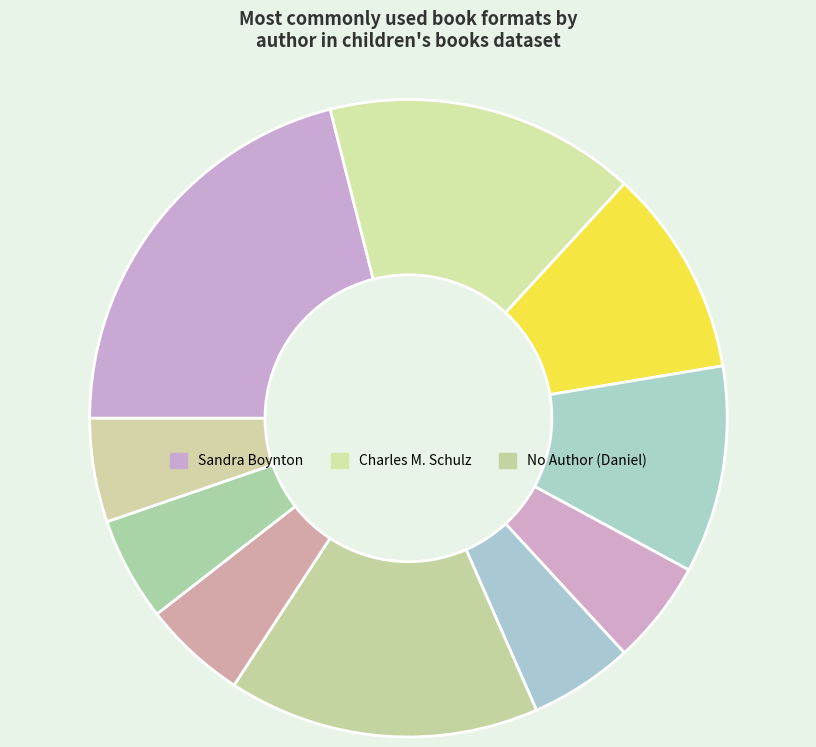

How many segments does this pie chart have?

10